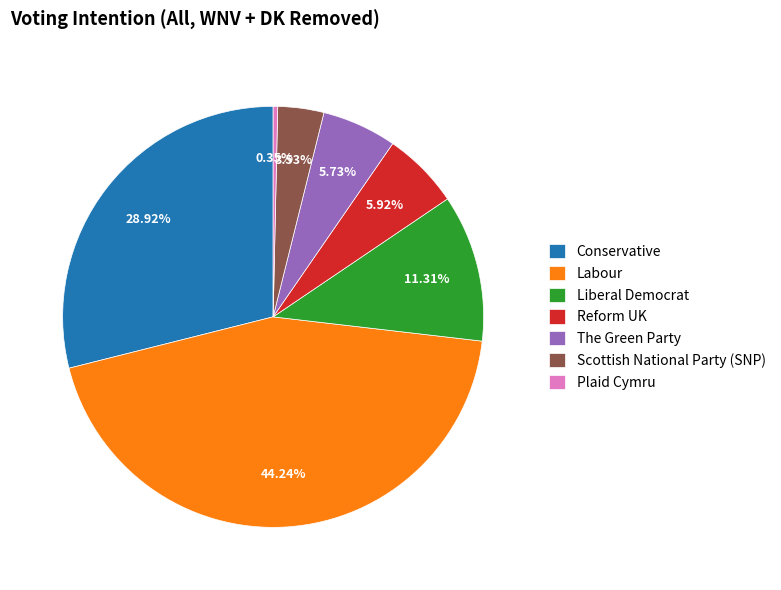

To the nearest percent, what is the combined percentage of Scottish National Party (SNP) and Conservative?

32%